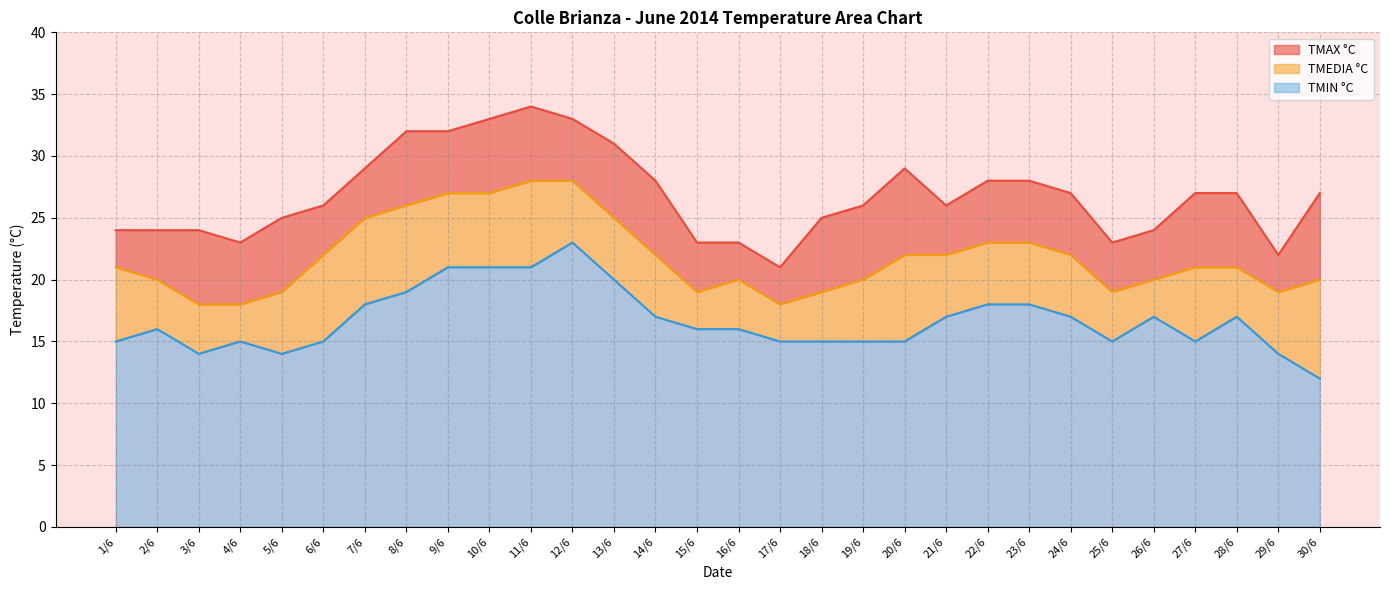

At which label does TMEDIA °C first exceed 21?

6/6